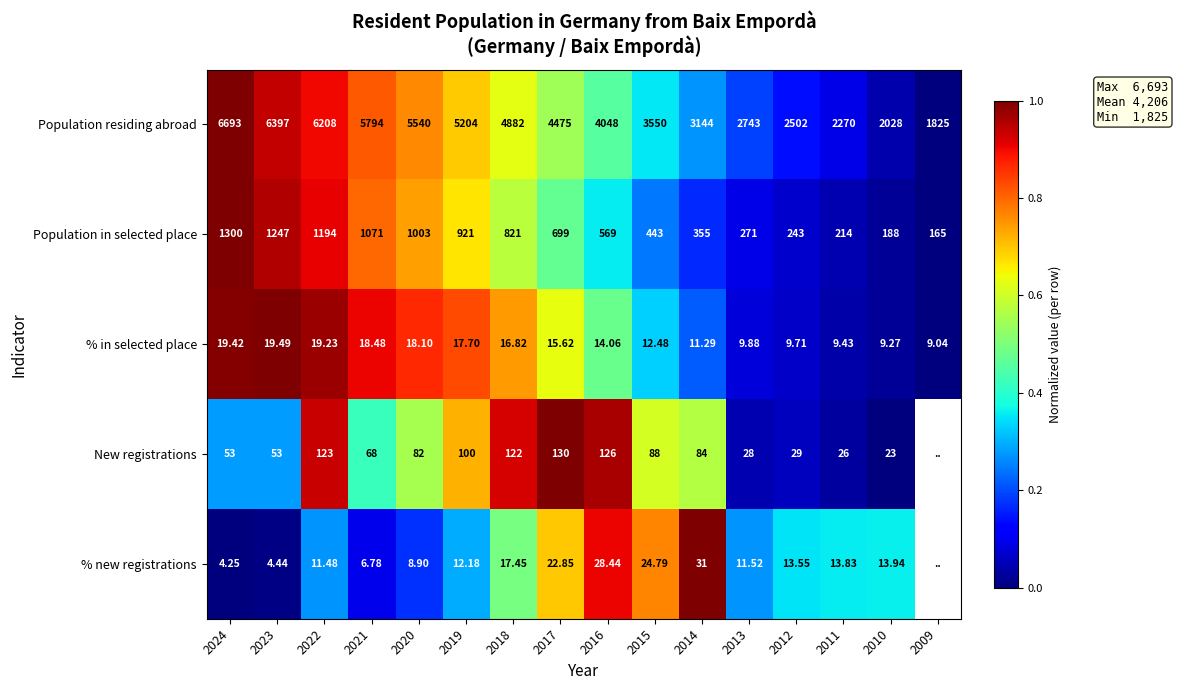

Is the value of % in selected place at 2016 greater than the value of New registrations at 2010?

No